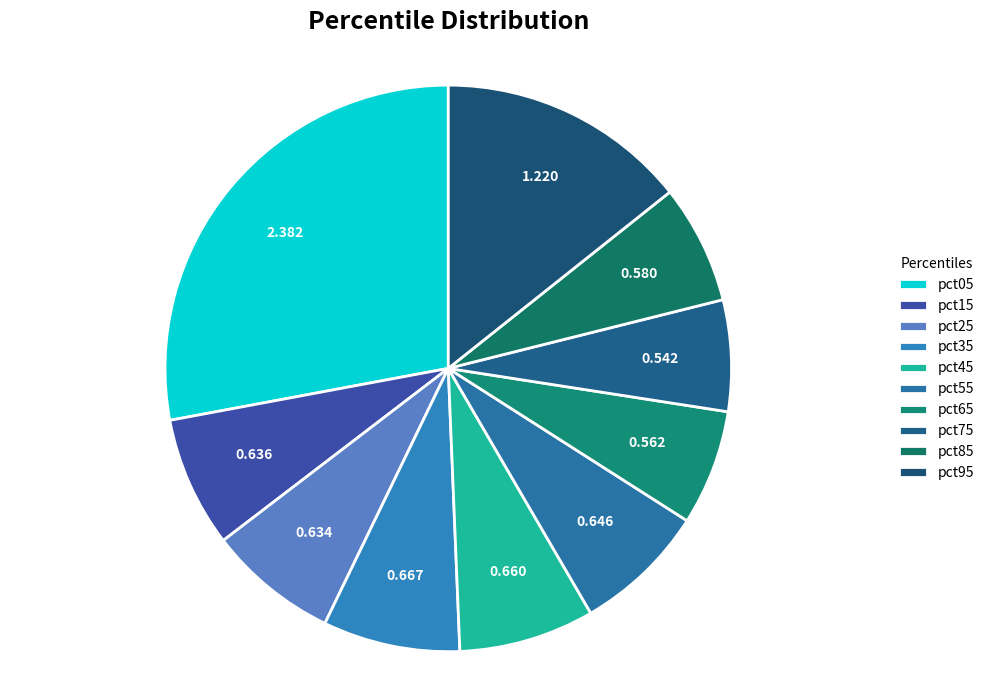

To the nearest percent, what portion does pct95 represent?

14%